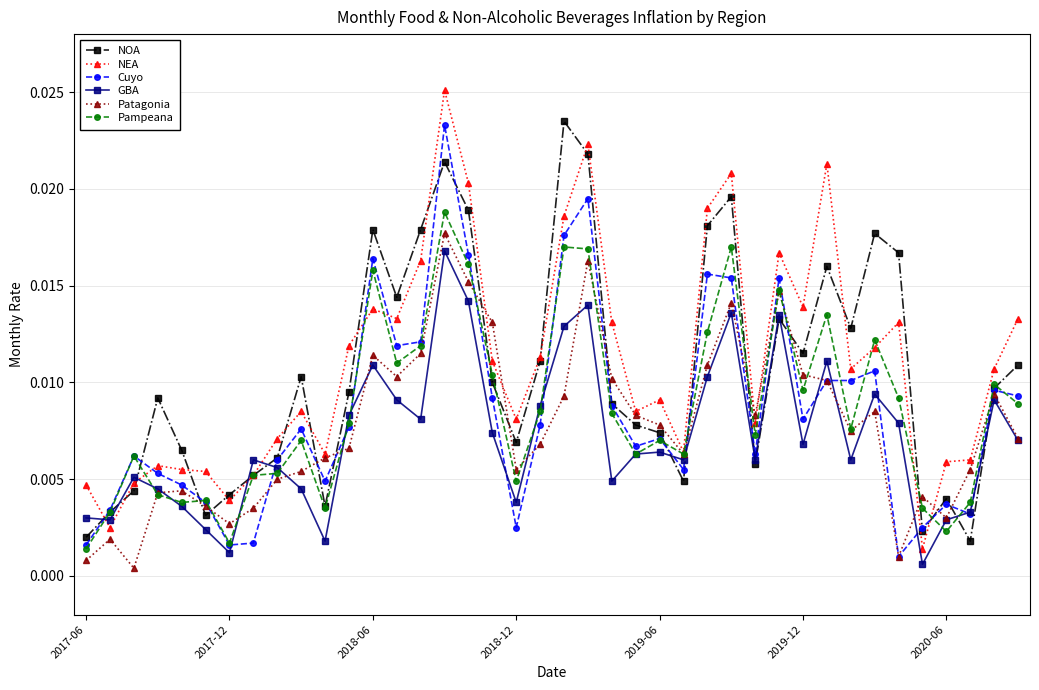

At how many categories does at least one series exceed 0?

40